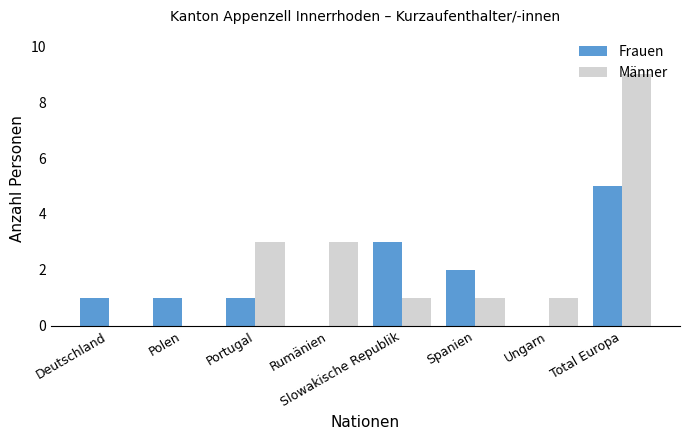

How many distinct data groups are displayed?

2